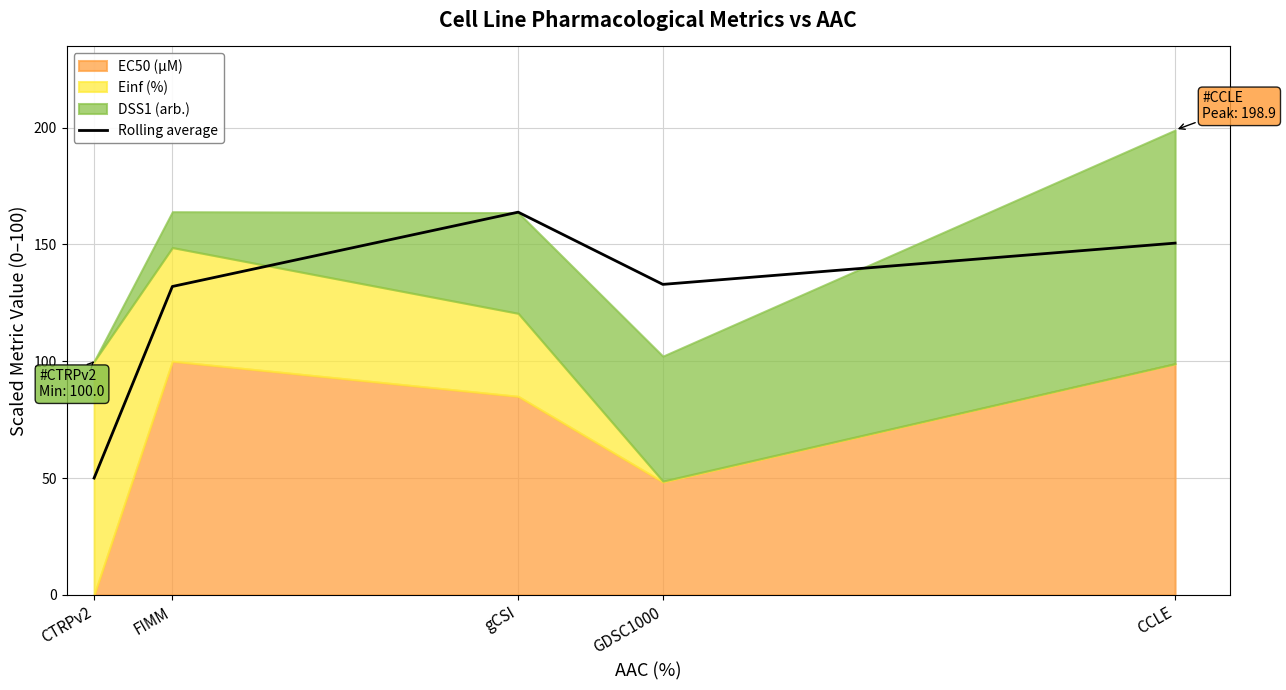

What is the difference between the values at CTRPv2 and gCSI?

113.8